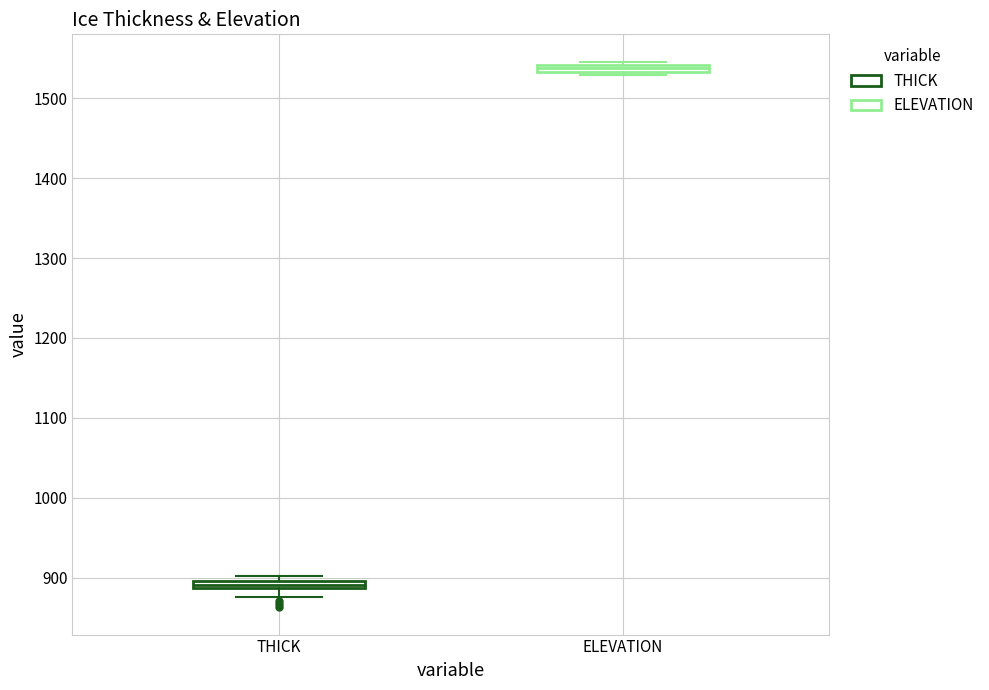

Which box's median line is the highest?

ELEVATION